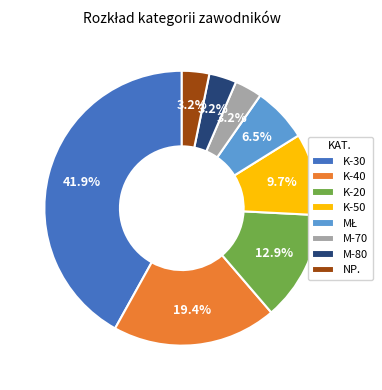

Which slice is the largest?

K-30